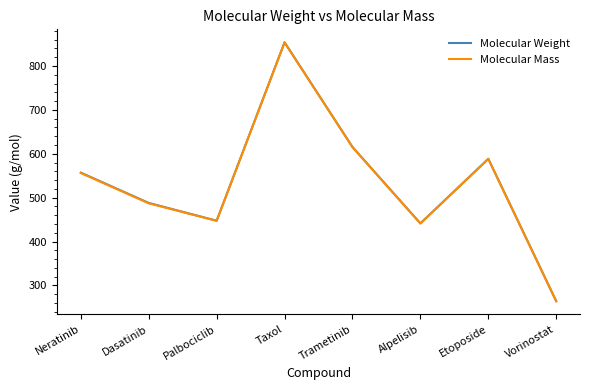

What is the difference between the second highest and second lowest values in the Molecular Weight series?

173.9